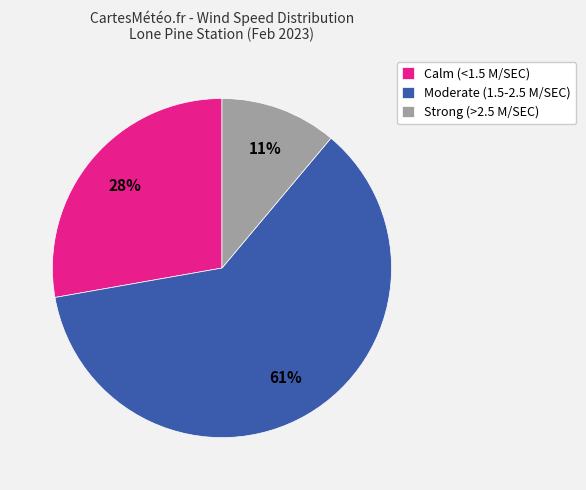

Does Moderate (1.5-2.5 M/SEC) account for over 50% of the chart?

Yes